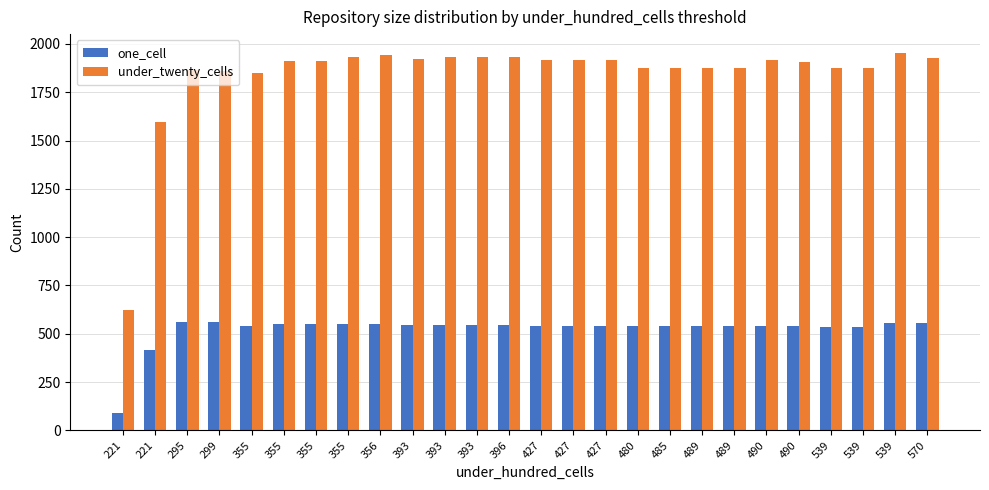

At which label is under_twenty_cells closest to 1289?

221